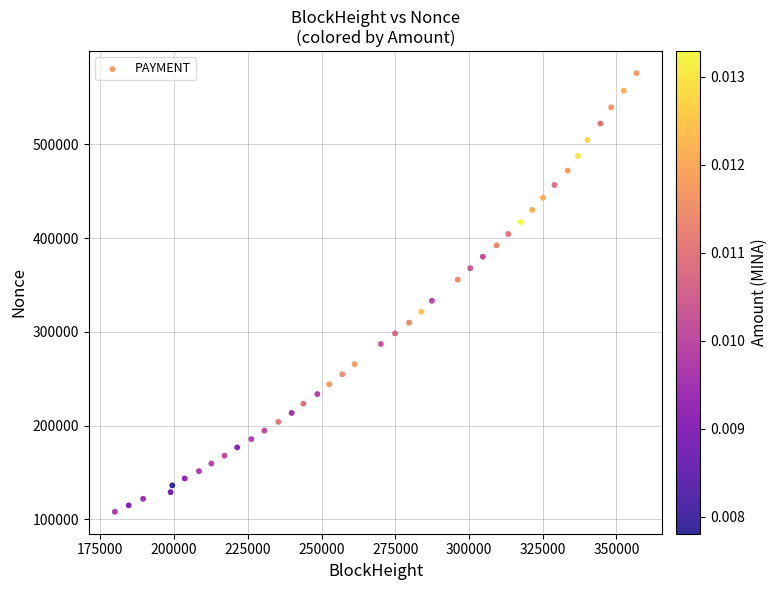

What is the range of X values (max minus min)?

176831